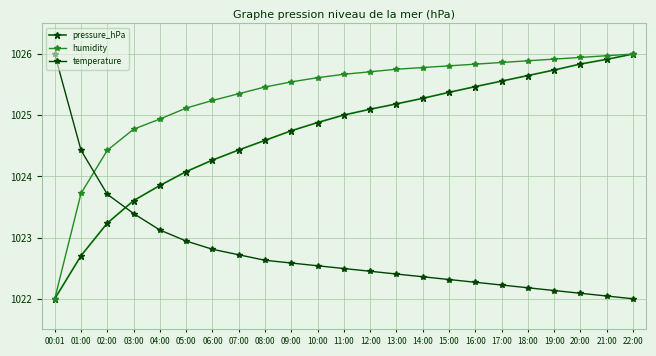

Count the number of data series in this chart.

3